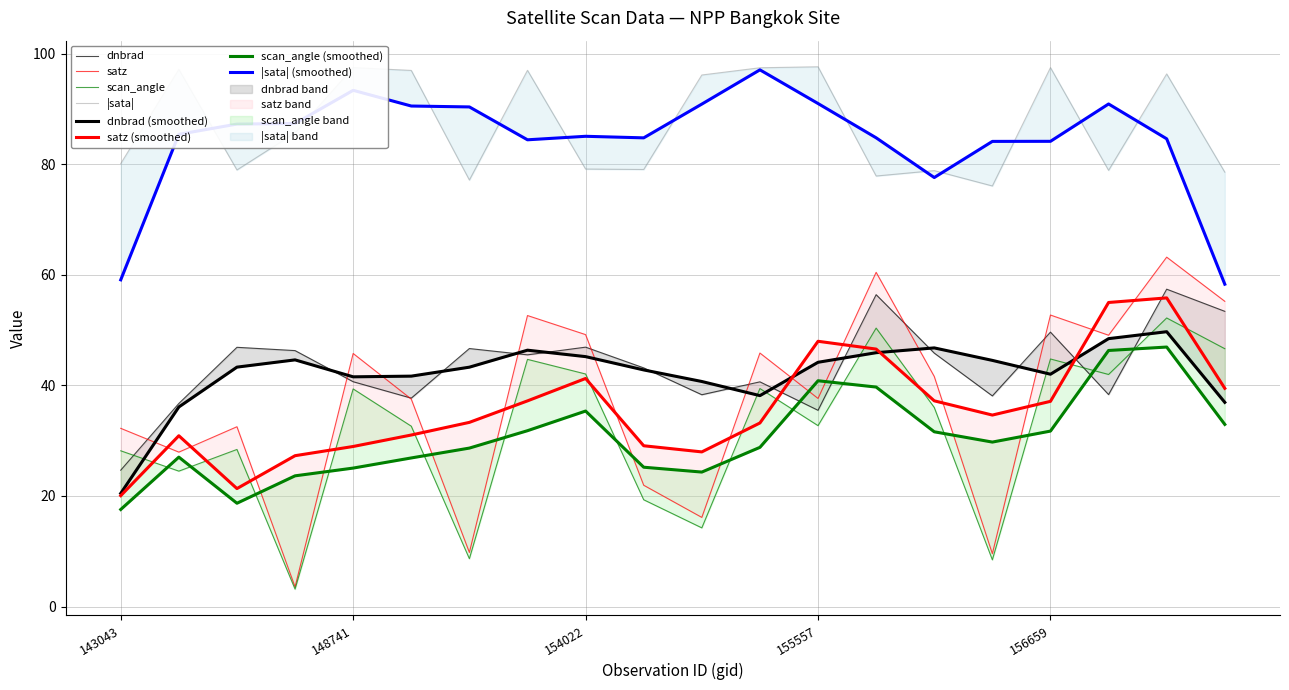

What is the value of the dnbrad point at the 3rd from the left?

46.9